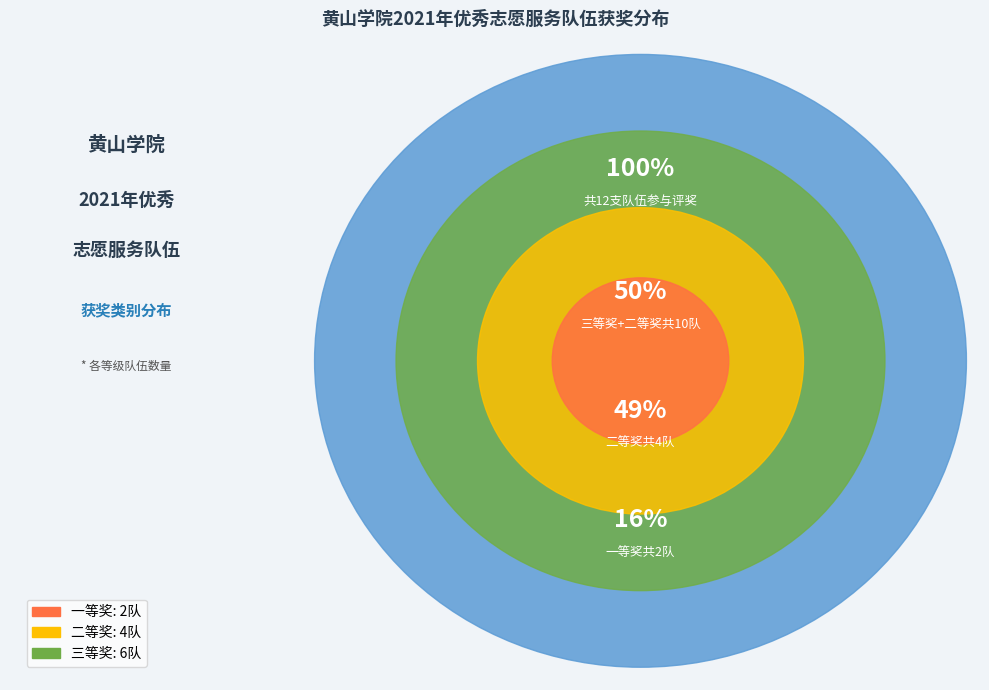

What is the ratio of the value at 二等奖 to the value at 三等奖?

0.7